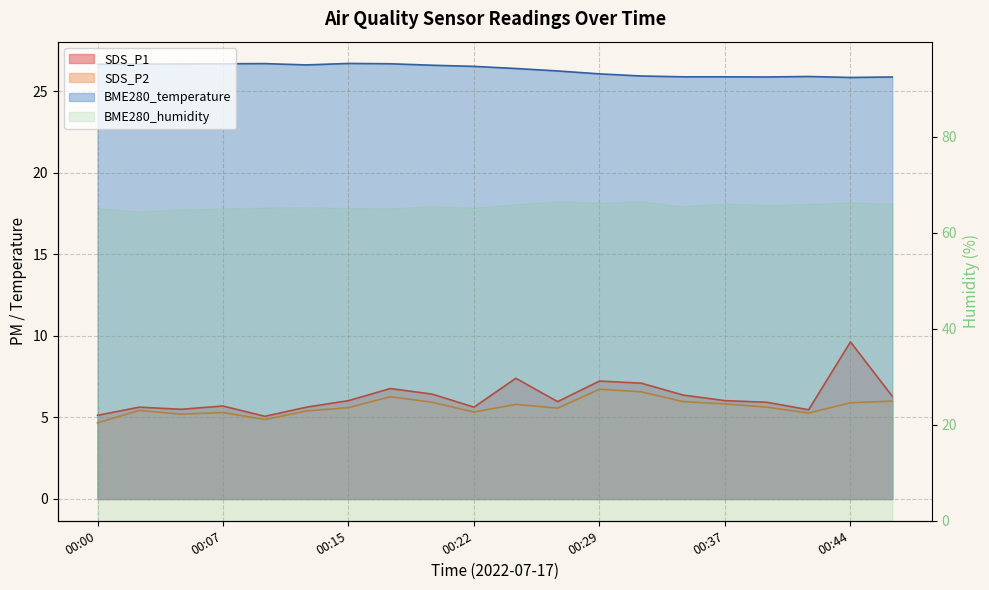

Which category has the lowest value across all series?

00:00